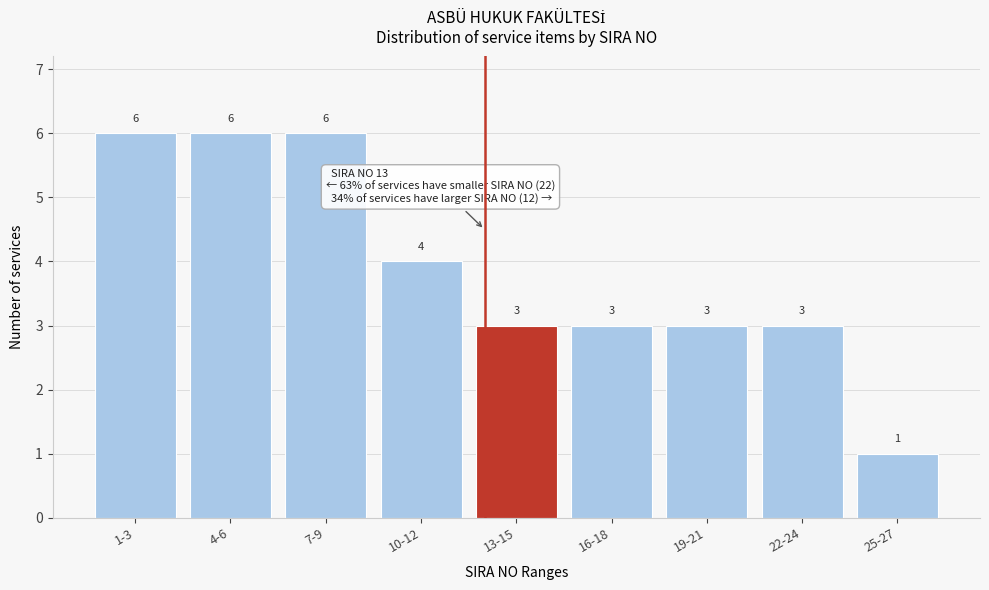

Reading left to right, transcribe all the data shown in this chart.

1-3=6	4-6=6	7-9=6	10-12=4	13-15=3	16-18=3	19-21=3	22-24=3	25-27=1